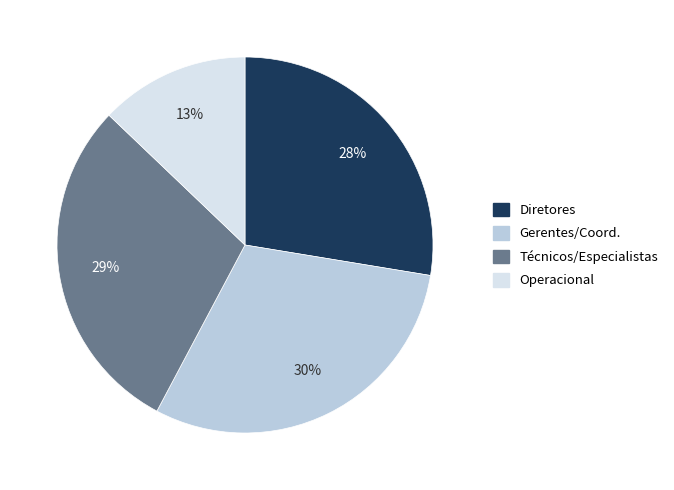

Is there any slice that represents more than half of the pie?

No